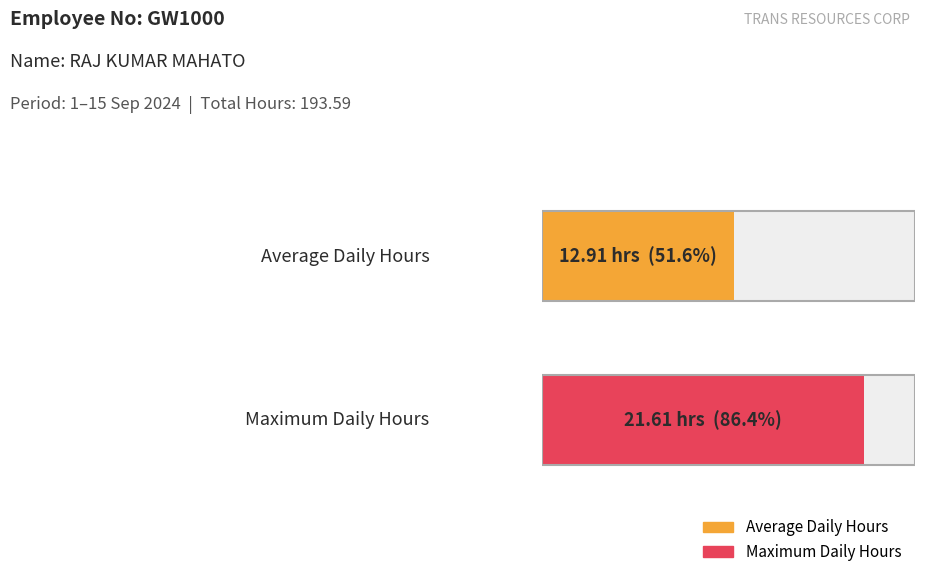

Does the chart contain stacked bars?

No